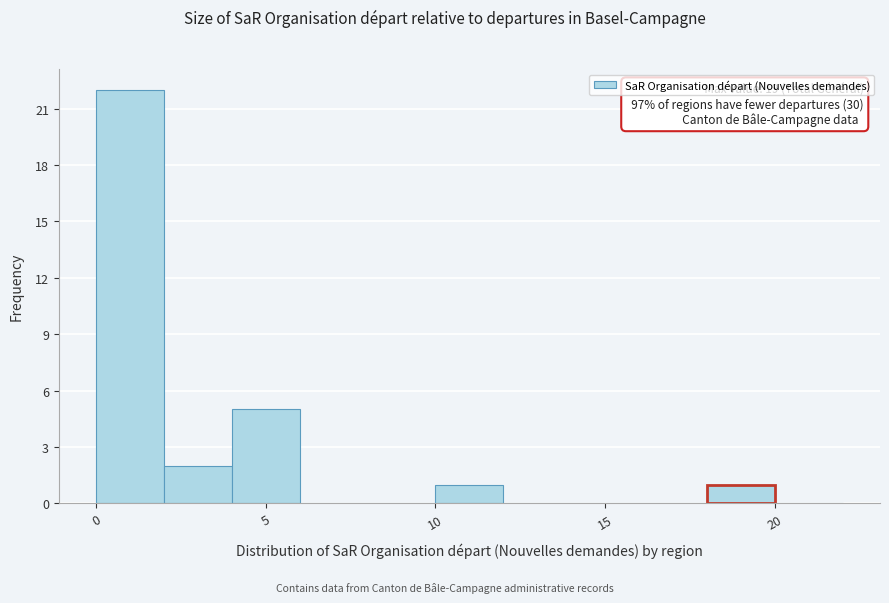

Which range on the x-axis has the tallest bar?

0 to 2